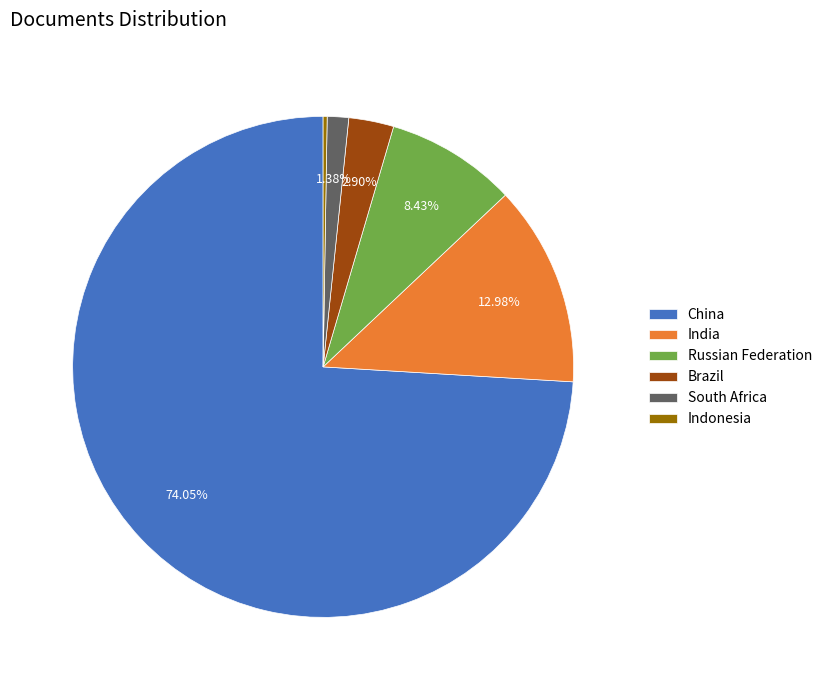

Which category has the biggest portion of the pie?

China